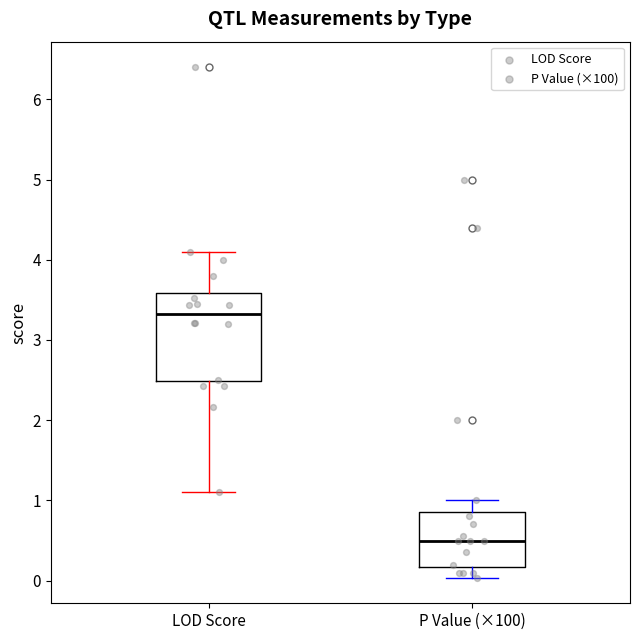

Which box's median line is the highest?

LOD Score